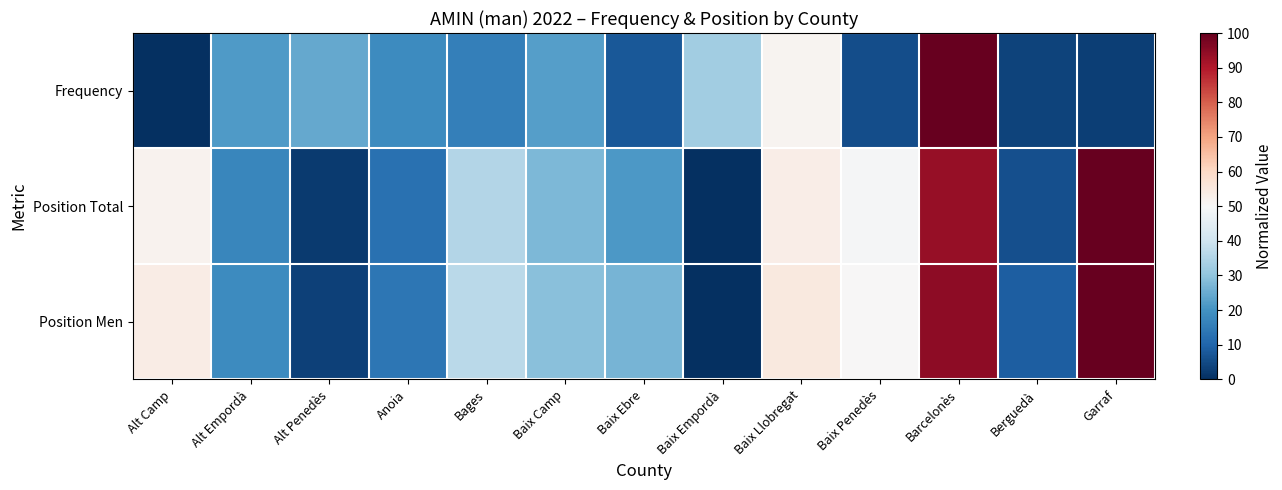

Count the number of data series in this chart.

3